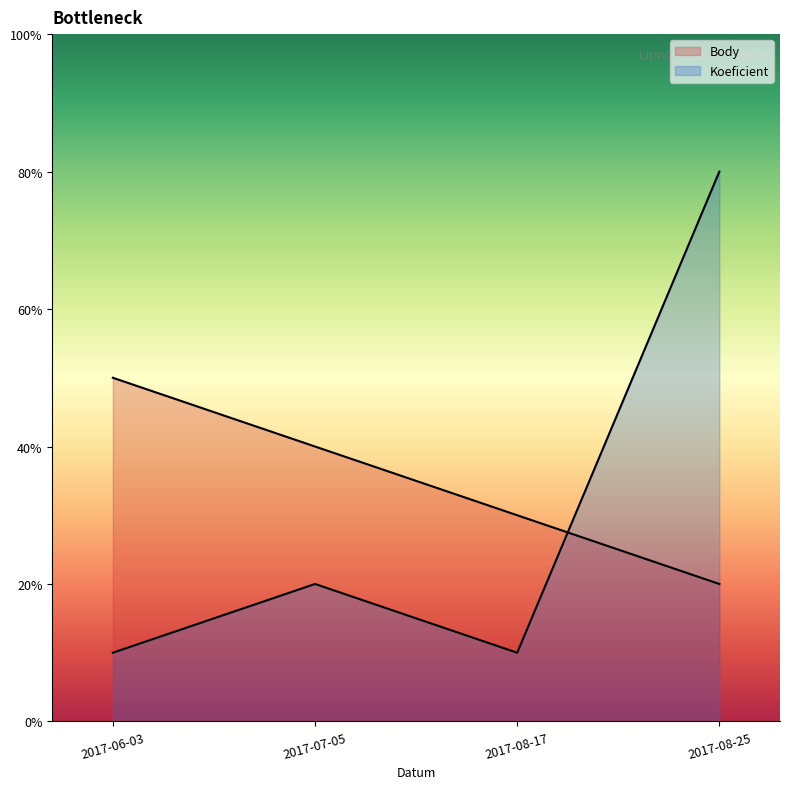

In Koeficient, how many points are lower than both neighbors (excluding endpoints)?

1